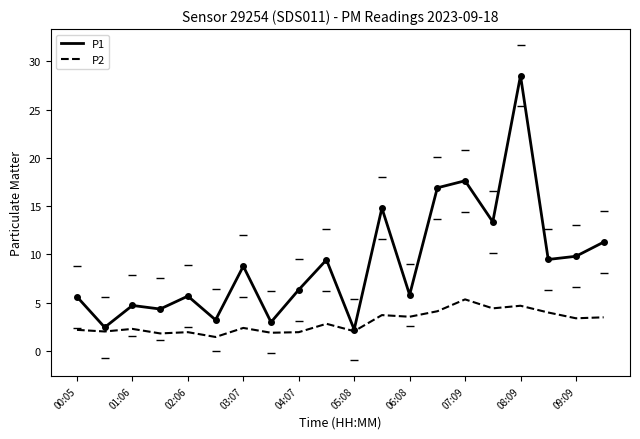

What is the lowest value of the P2 series?

1.4